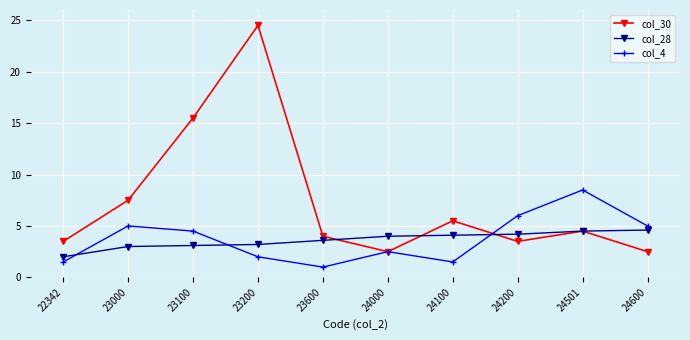

What is the value of the col_28 point at the 2nd from the left?

3.0